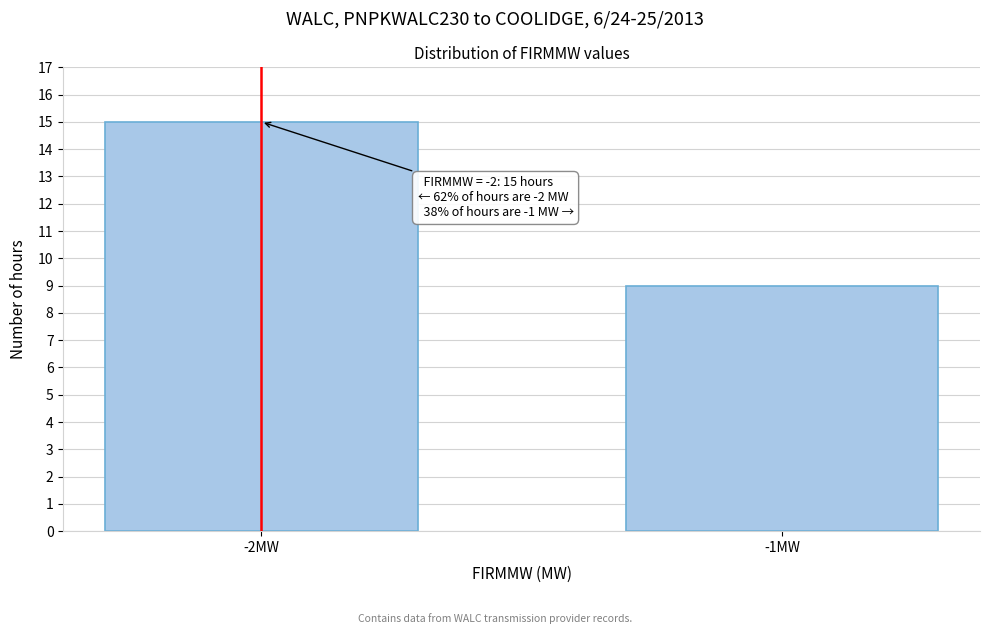

Reading right to left, what are all the values shown in this chart?

-1MW=9	-2MW=15